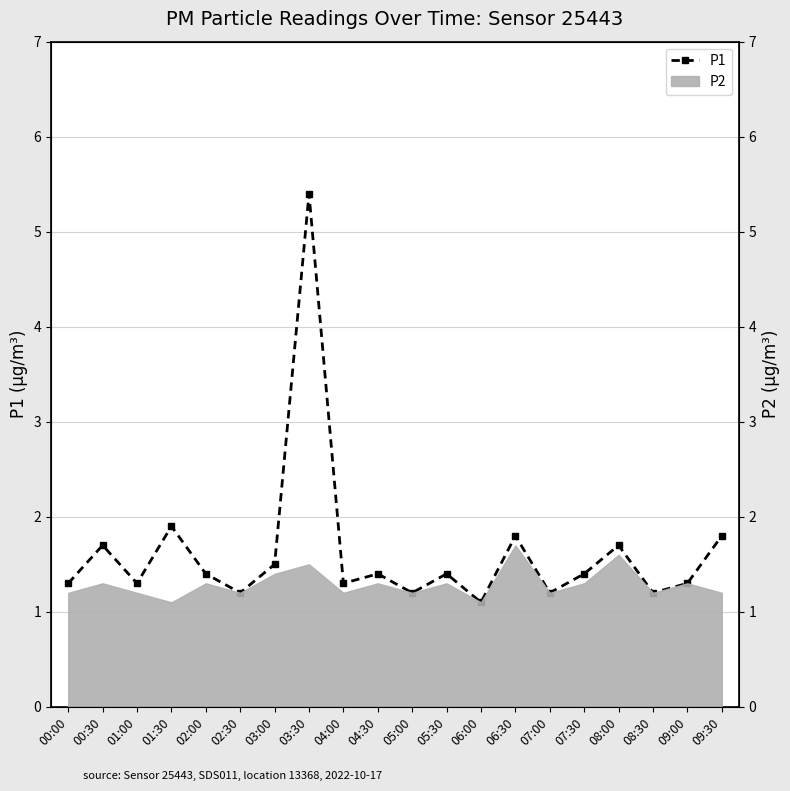

Which has a higher value, 02:00 or 08:00?

08:00